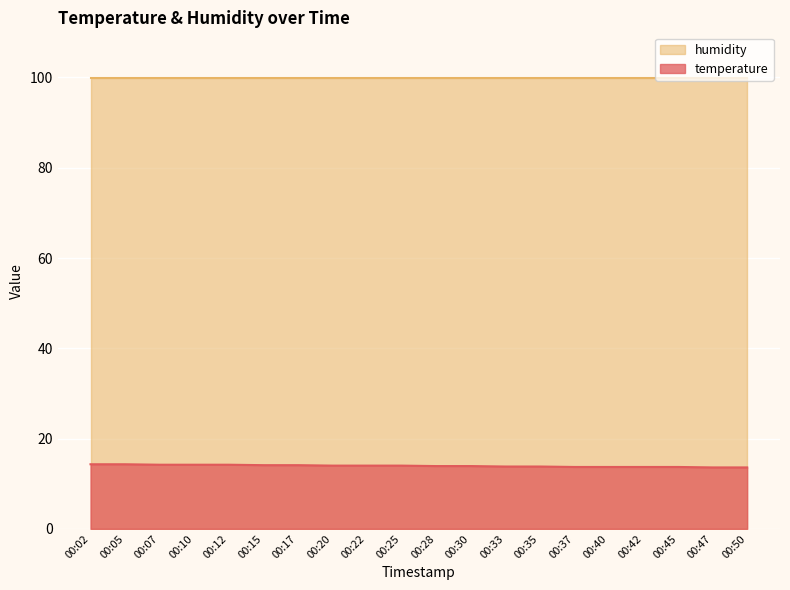

How many values are between 13 and 14?

13